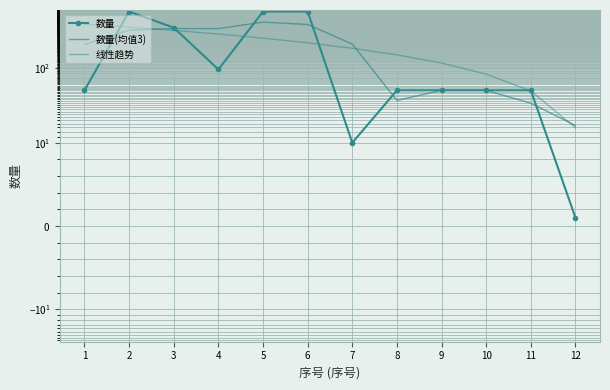

Which category has the highest value in the 数量 series?

2